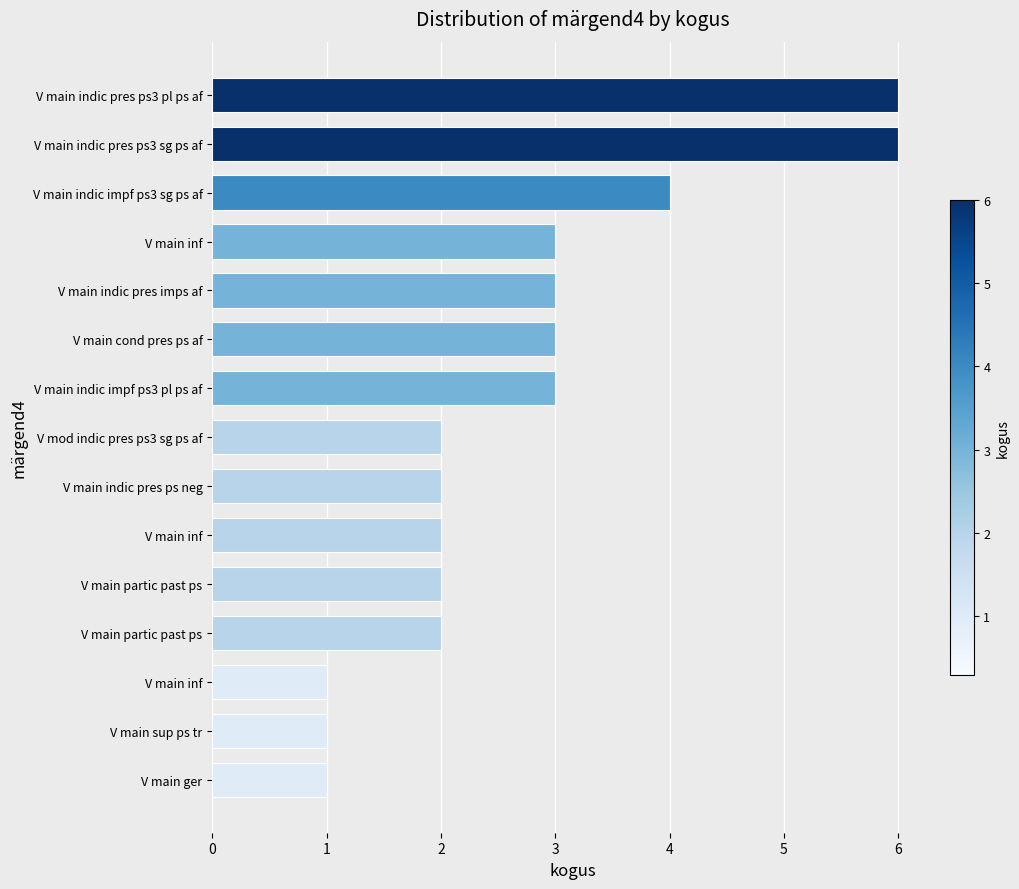

Count the number of categories in the chart.

15